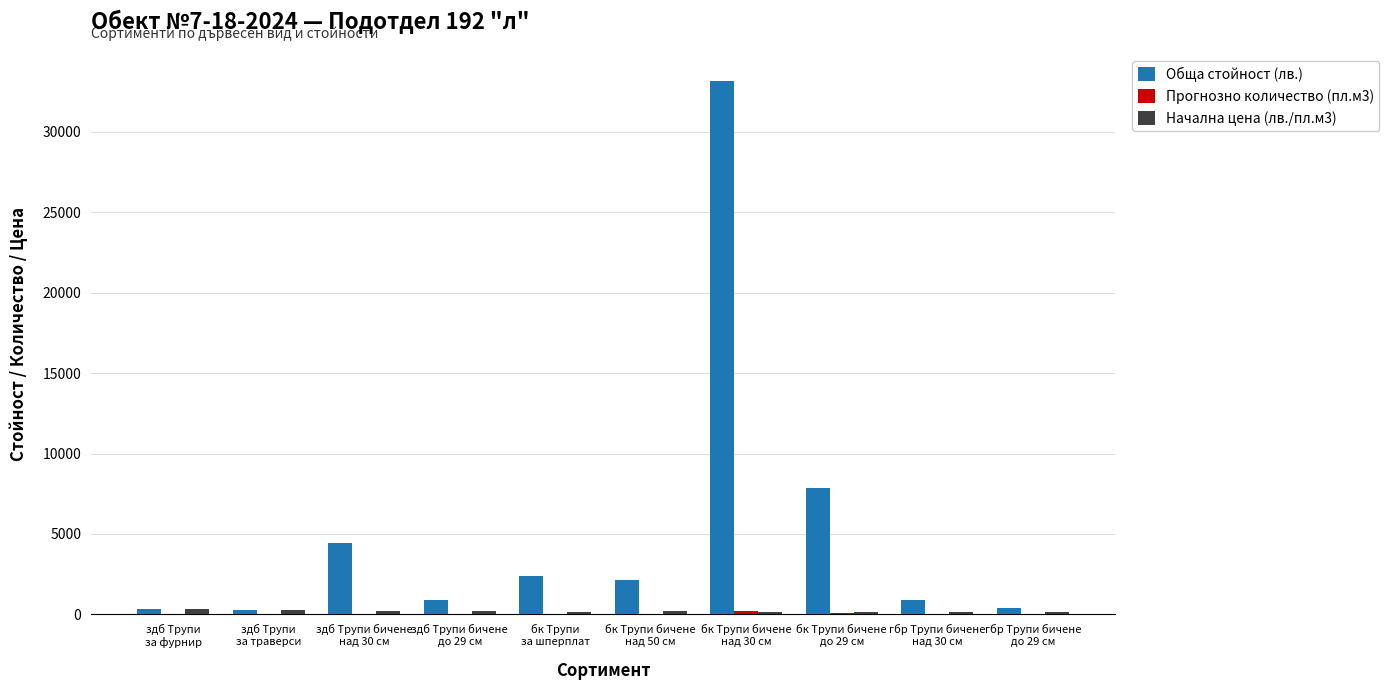

What is the maximum value shown in the chart?

33165